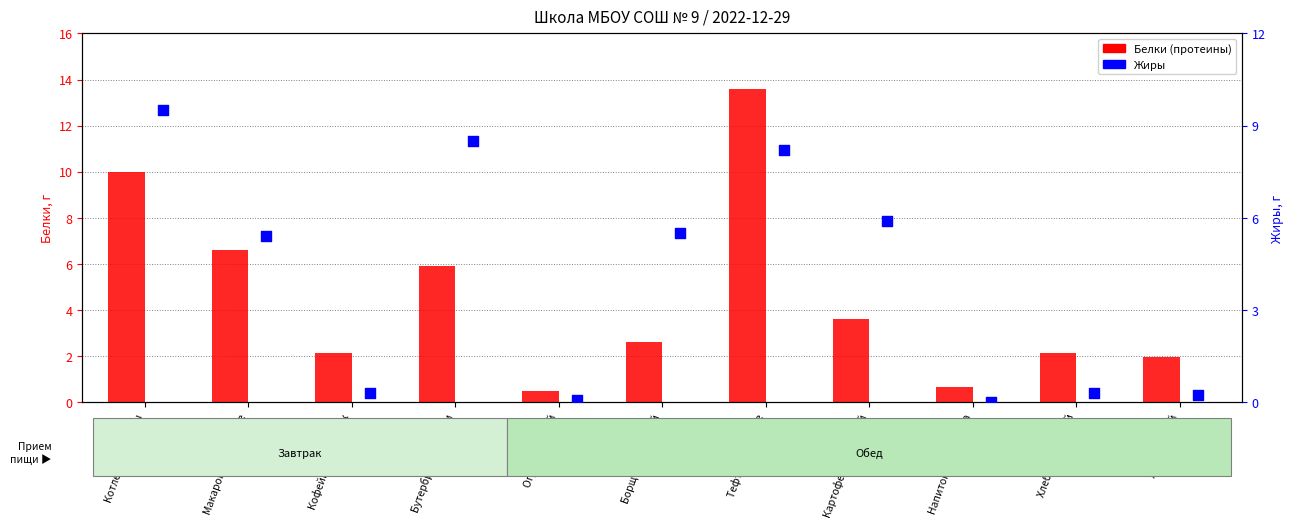

At which category is the sum across all series the highest?

Тефтели рыбные